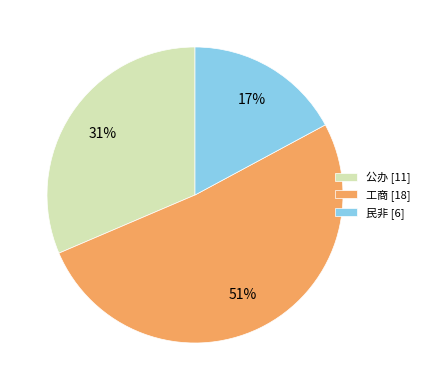

Which has a higher value, 民非 or 工商?

工商